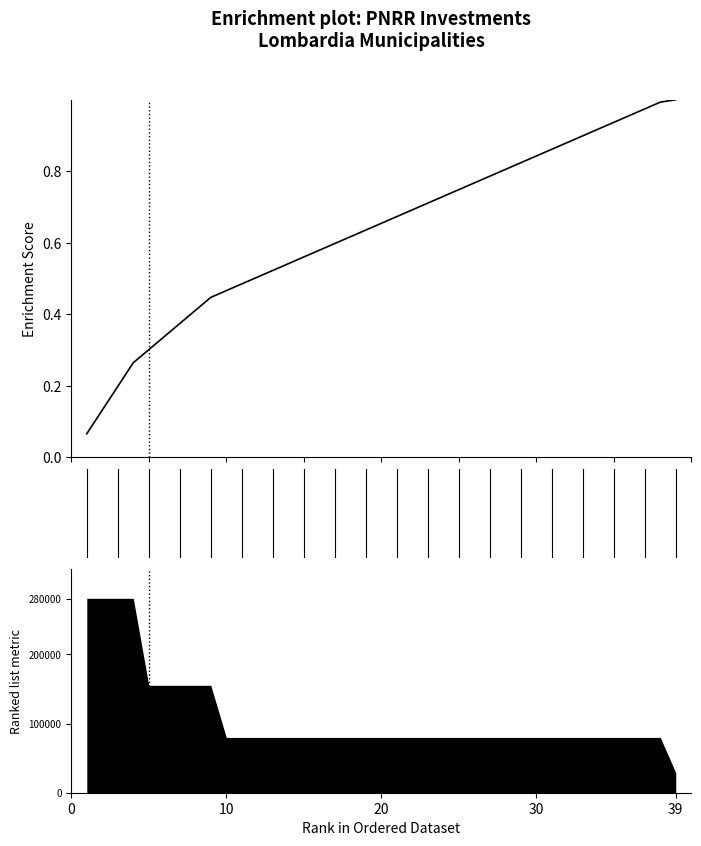

True or false: the data has more than 2 interior local peaks.

False